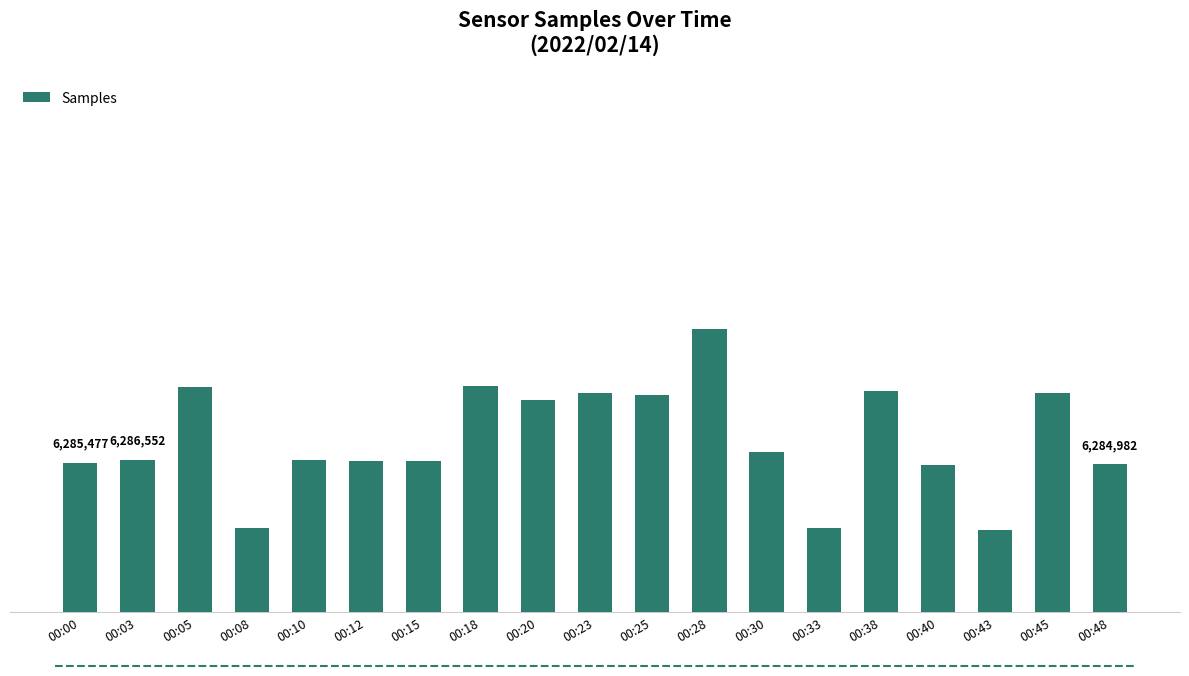

Reading left to right, transcribe all the data shown in this chart.

00:00=6285477	00:03=6286552	00:05=6314195	00:08=6260588	00:10=6286538	00:12=6286174	00:15=6286103	00:18=6314516	00:20=6309147	00:23=6311914	00:25=6311390	00:28=6336272	00:30=6289486	00:33=6260727	00:38=6312736	00:40=6284748	00:43=6260029	00:45=6312047	00:48=6284982